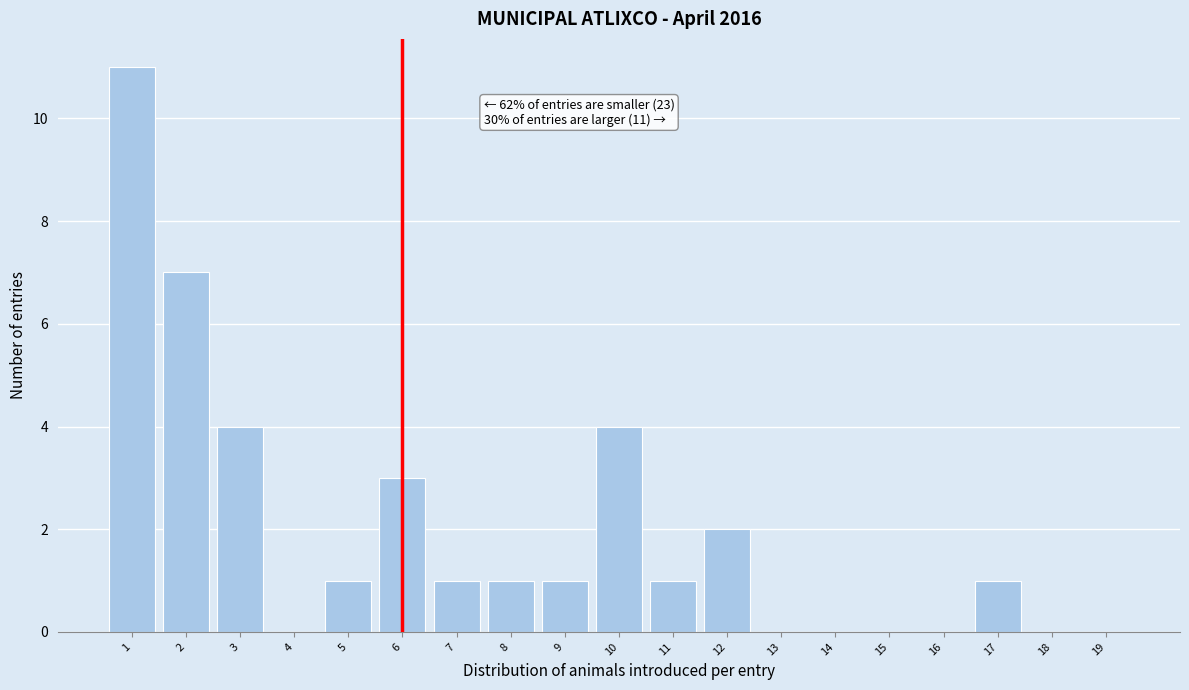

Reading right to left, transcribe all the data shown in this chart.

19=0	18=0	17=1	16=0	15=0	14=0	13=0	12=2	11=1	10=4	9=1	8=1	7=1	6=3	5=1	4=0	3=4	2=7	1=11